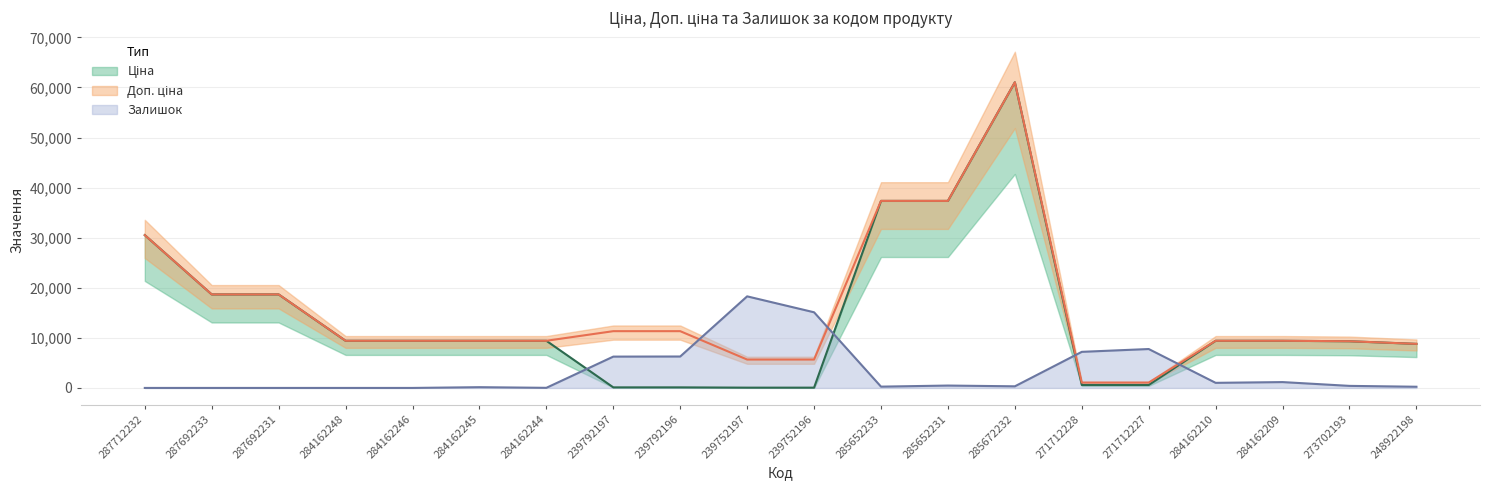

After their last crossing, which series has the higher values: Ціна or Залишок?

Ціна